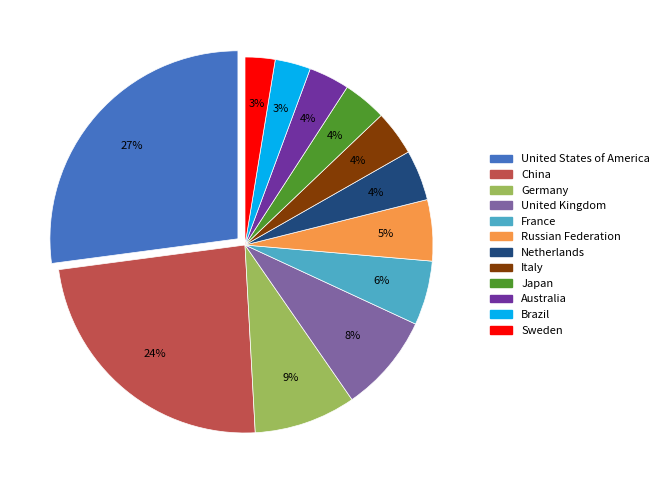

The United Kingdom slice represents 8% of the pie. True or false?

True